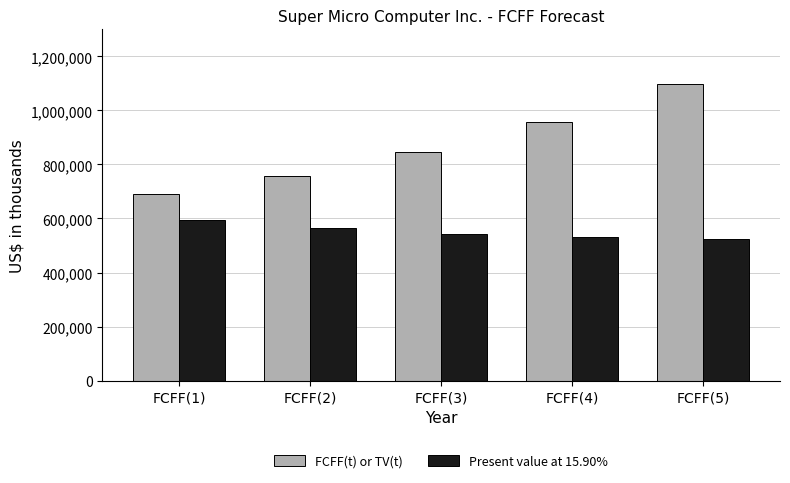

What is the sum of the FCFF(t) or TV(t) values at FCFF(1) and FCFF(5)?

1785614